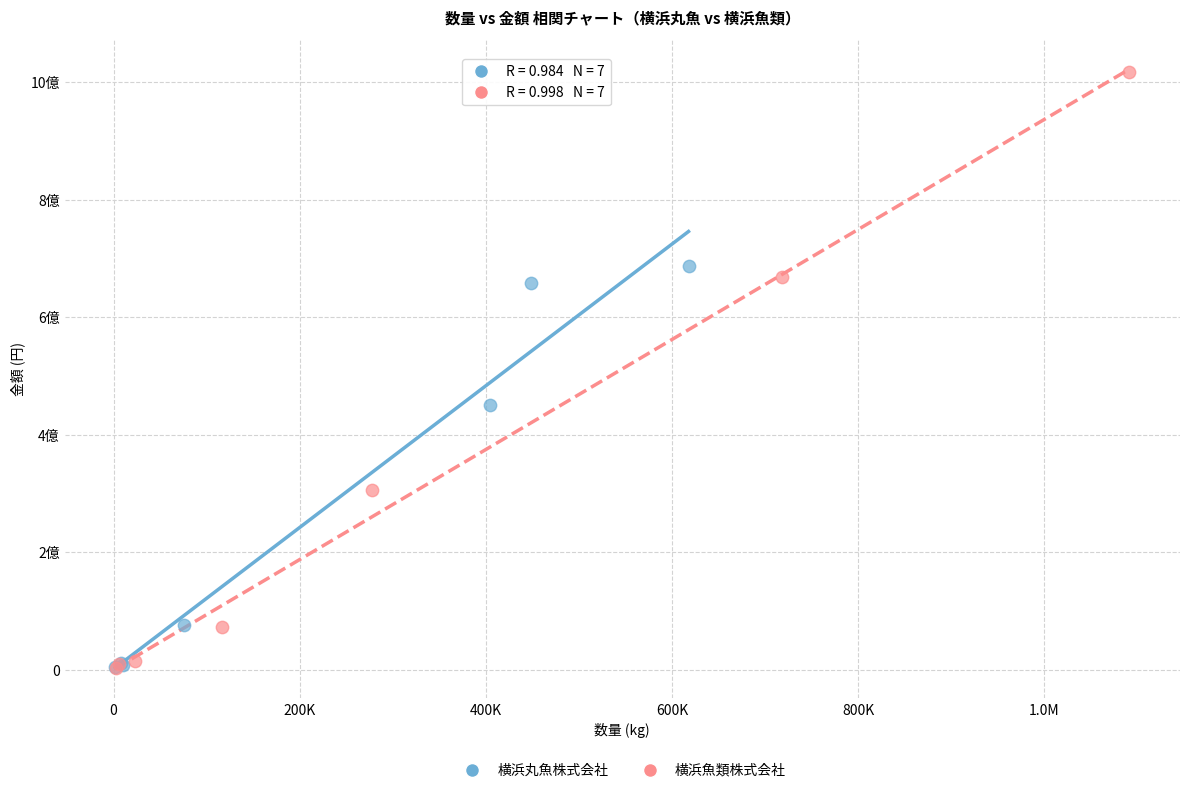

Which series has the largest Y range (max minus min)?

横浜魚類株式会社